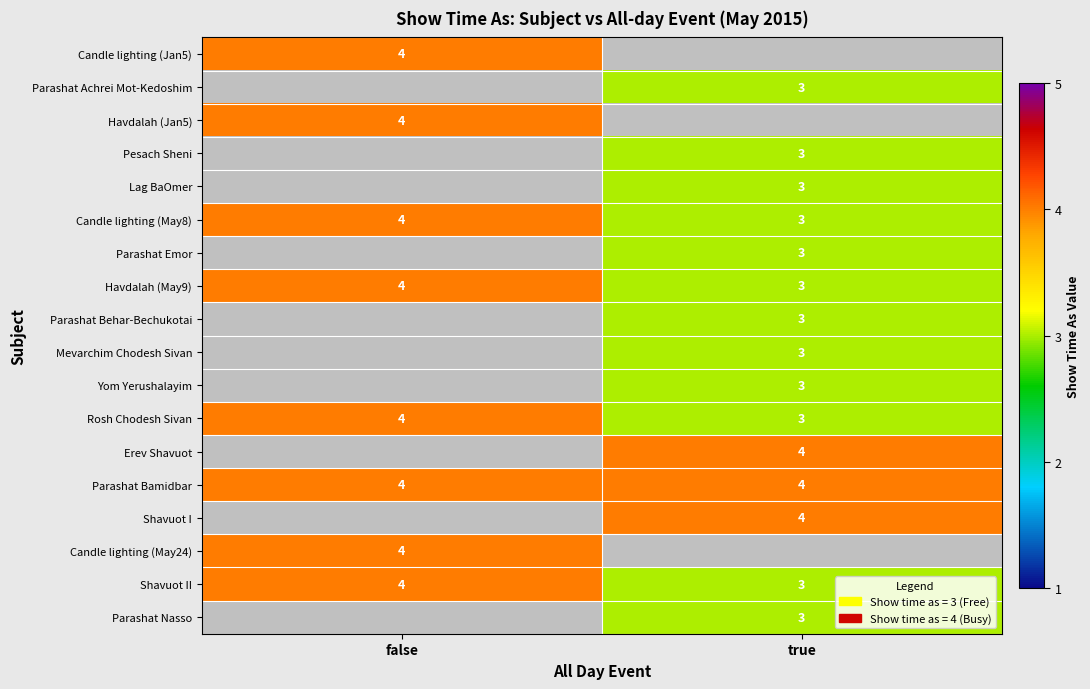

True or false: Parashat Nasso has a value of 4.0 at true.

False